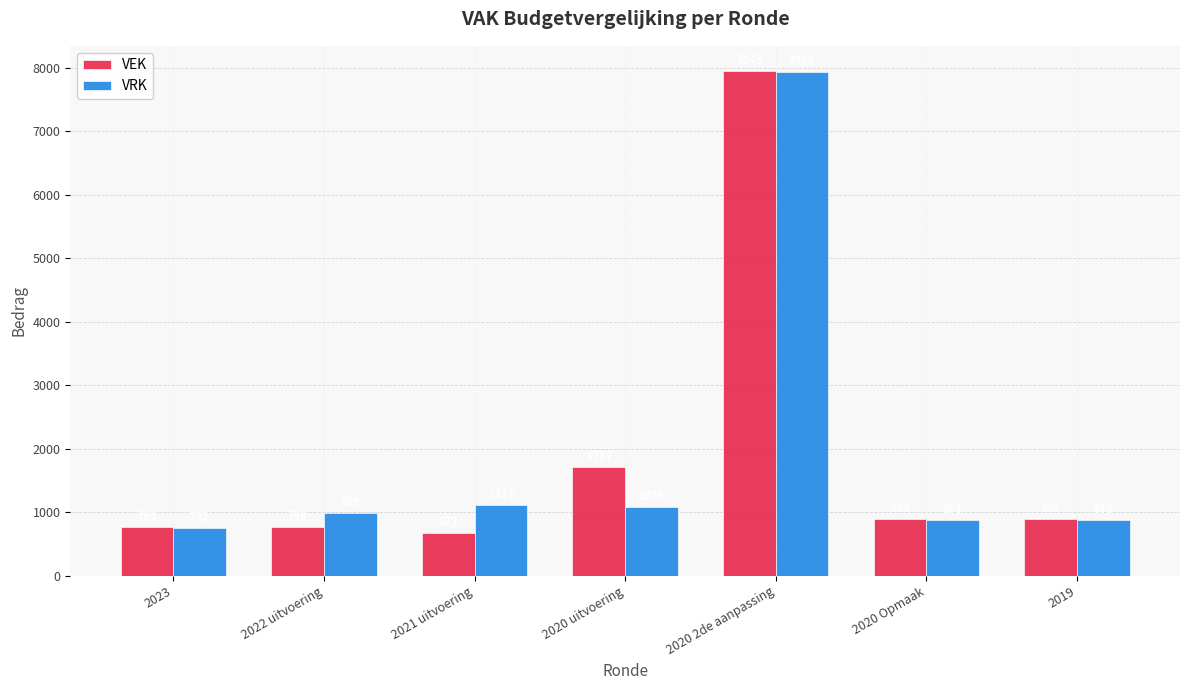

Which series has the largest range (max minus min)?

VEK